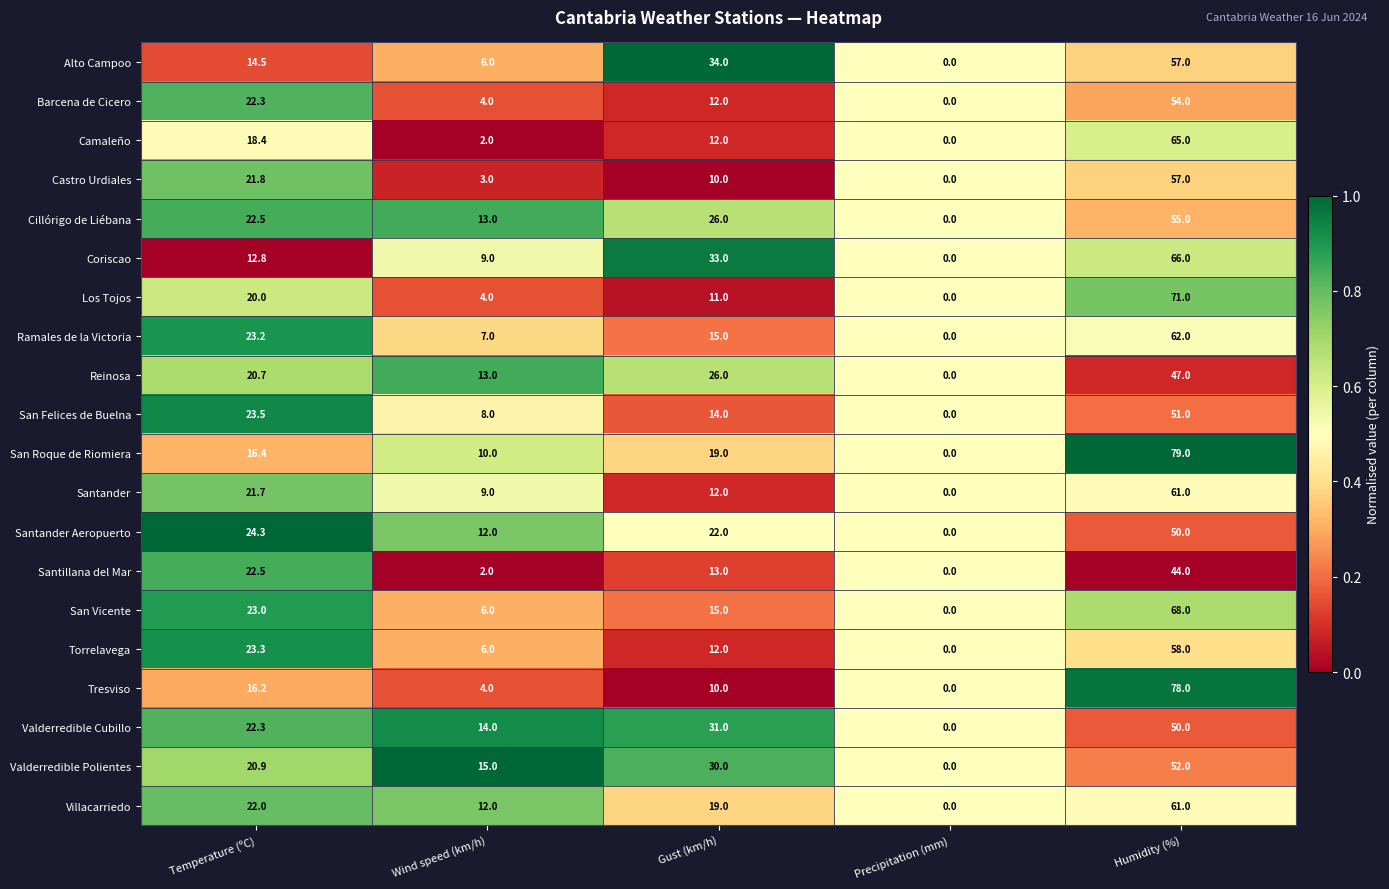

Which category has the lowest value in the Santillana del Mar series?

Precipitation (mm)